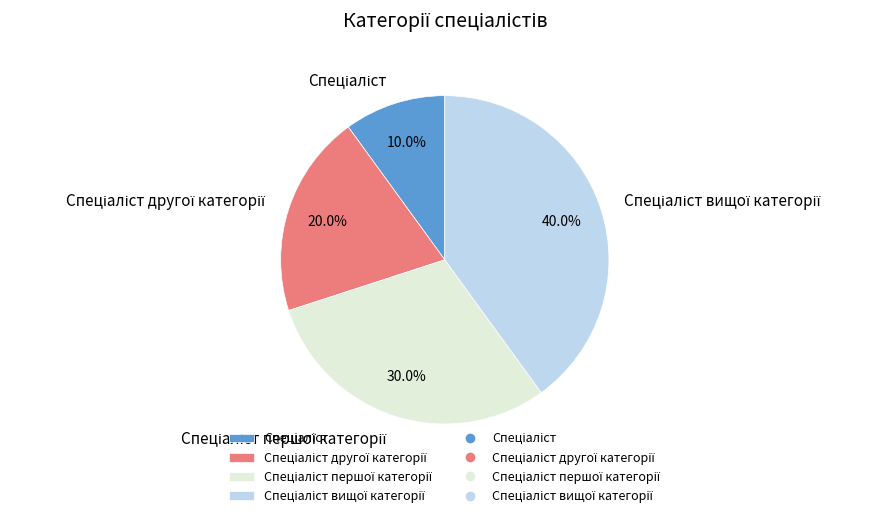

Does any single category account for the majority?

No